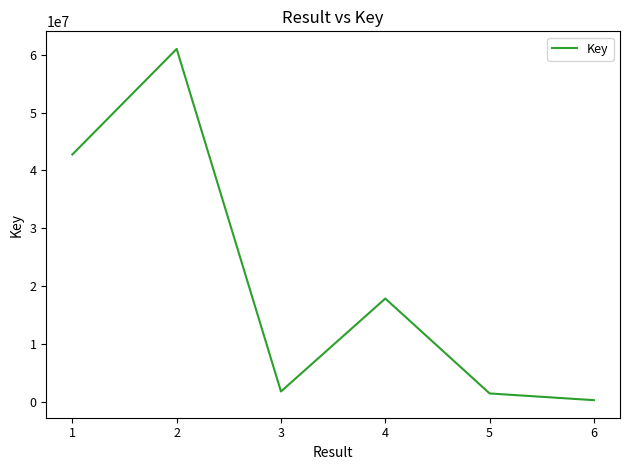

How many categories are shown in the chart?

6